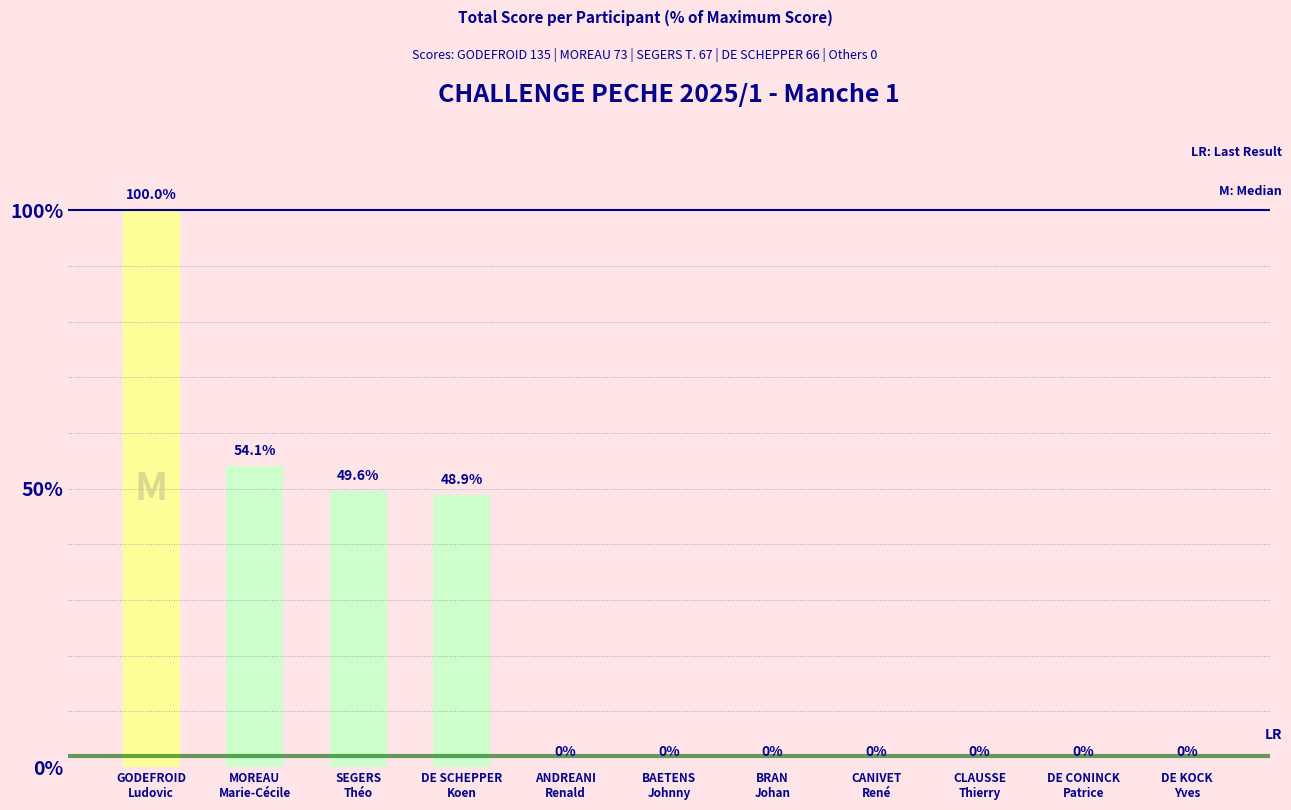

What is the maximum value shown in the chart?

100.0